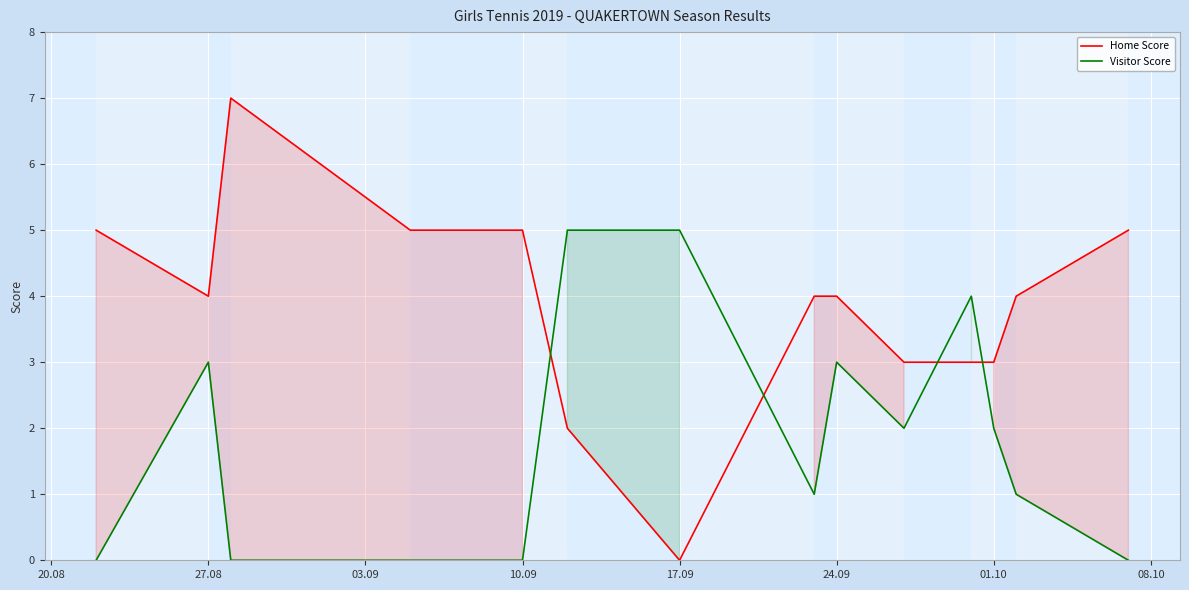

What is the value of the Home Score point at the 12th from the left?

3